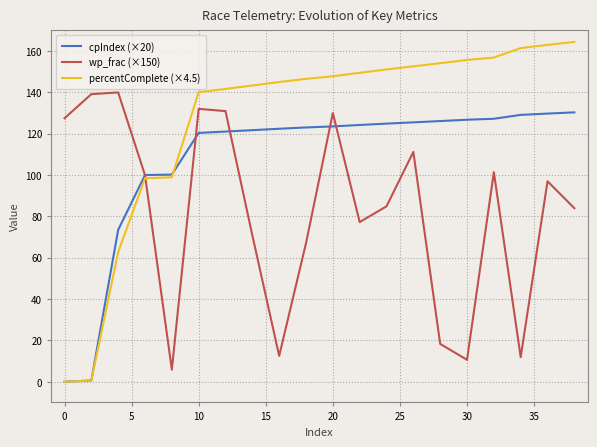

What is the maximum value shown in the chart?

164.4